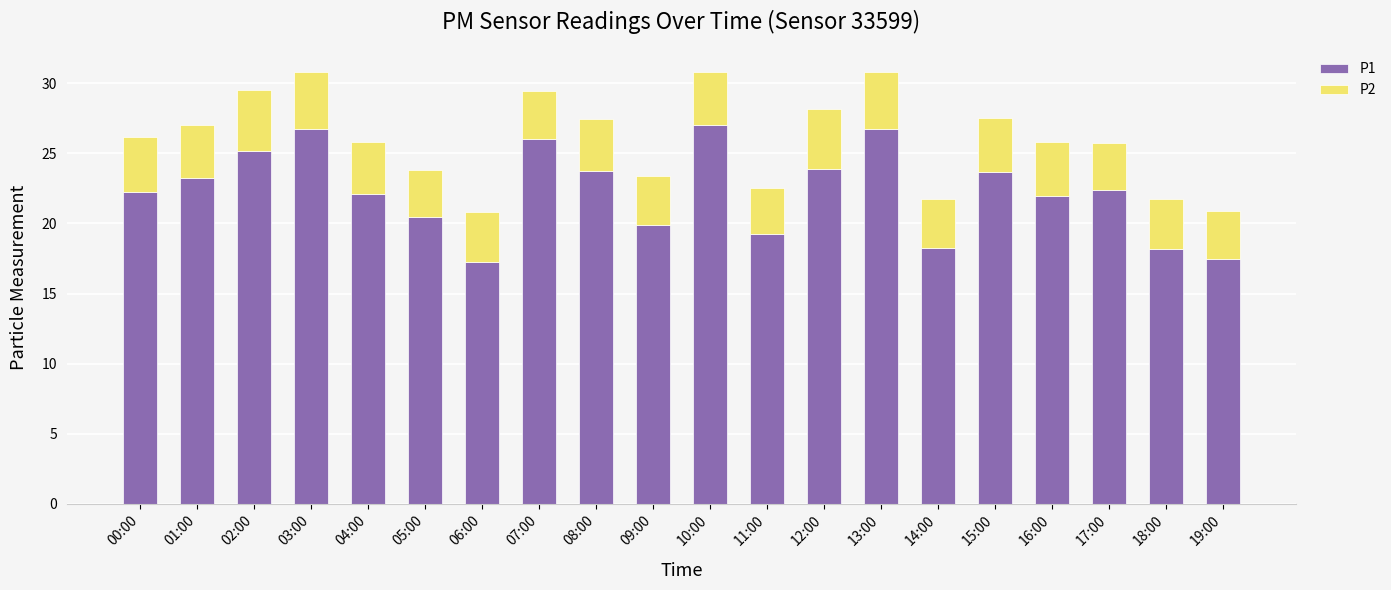

Is it true that P1 equals 19.9 at 09:00?

True